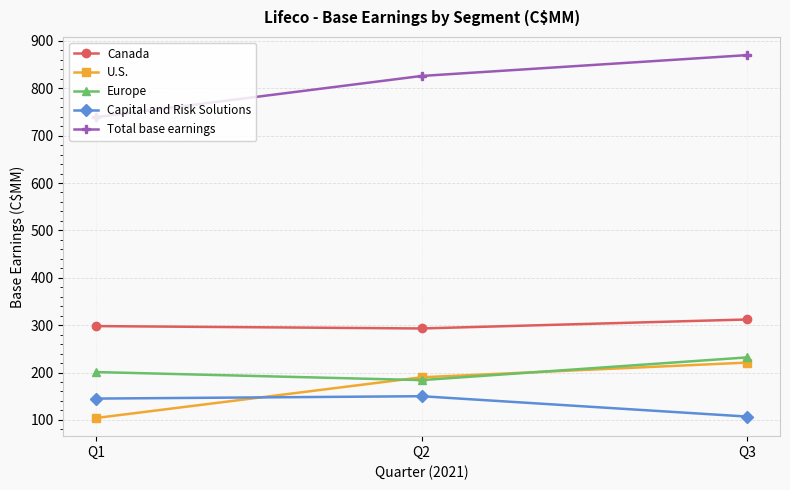

Reading left to right, list all the values displayed in this chart.

Canada: Q1=298	Q2=293	Q3=312
U.S.: Q1=104	Q2=190	Q3=221
Europe: Q1=201	Q2=184	Q3=232
Capital and Risk Solutions: Q1=145	Q2=150	Q3=107
Total base earnings: Q1=739	Q2=826	Q3=870